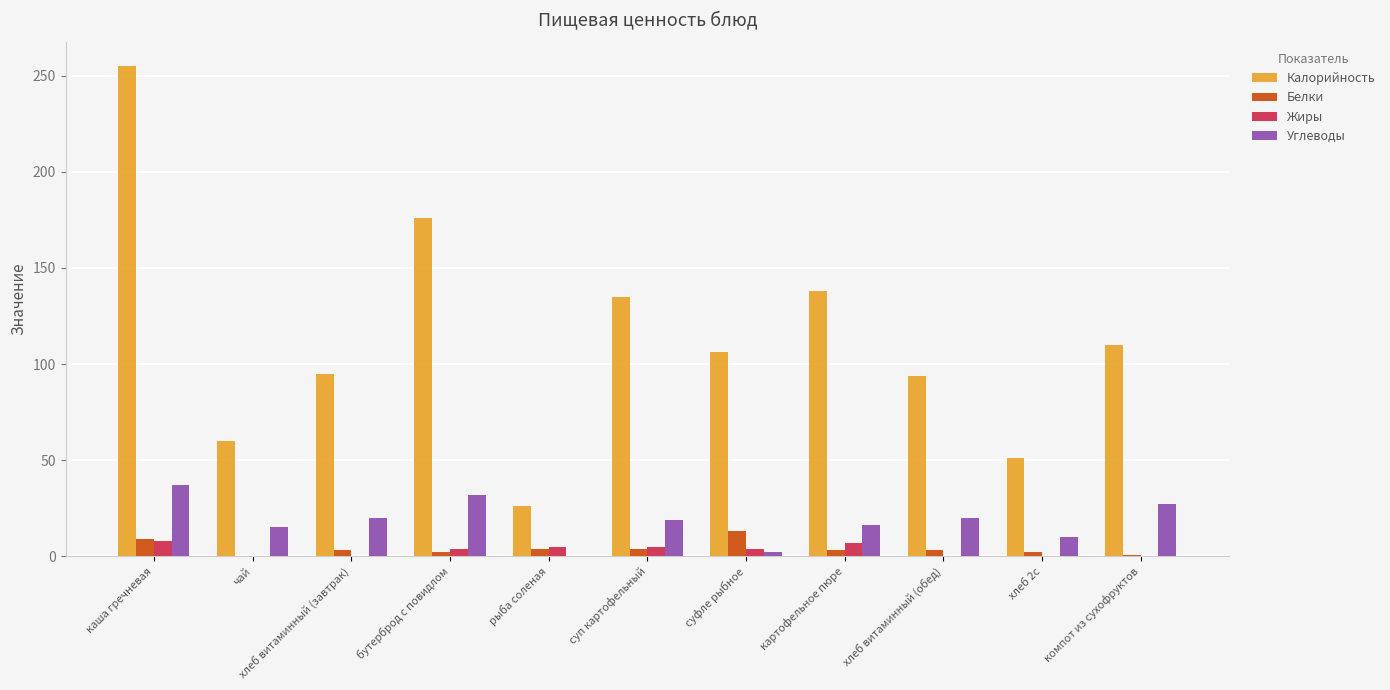

Which series has the largest range (max minus min)?

Калорийность